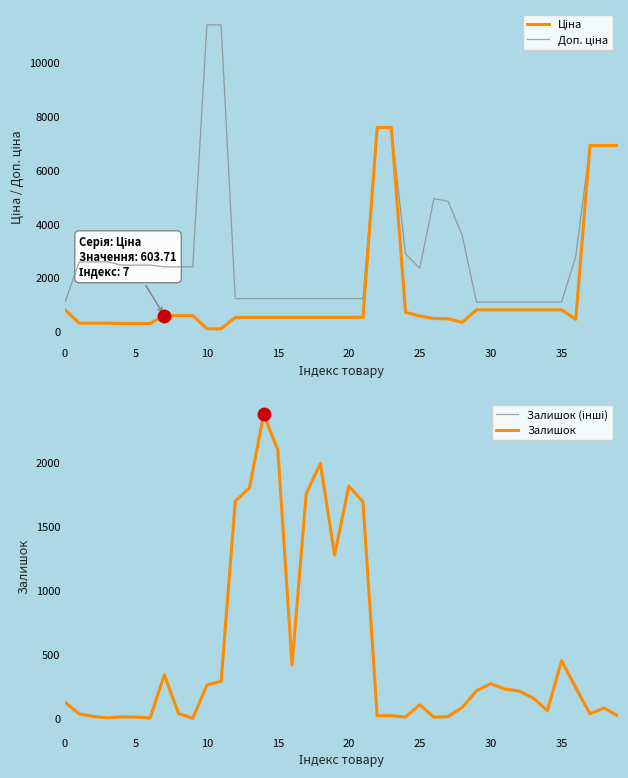

At how many categories does at least one series exceed 5618?

7